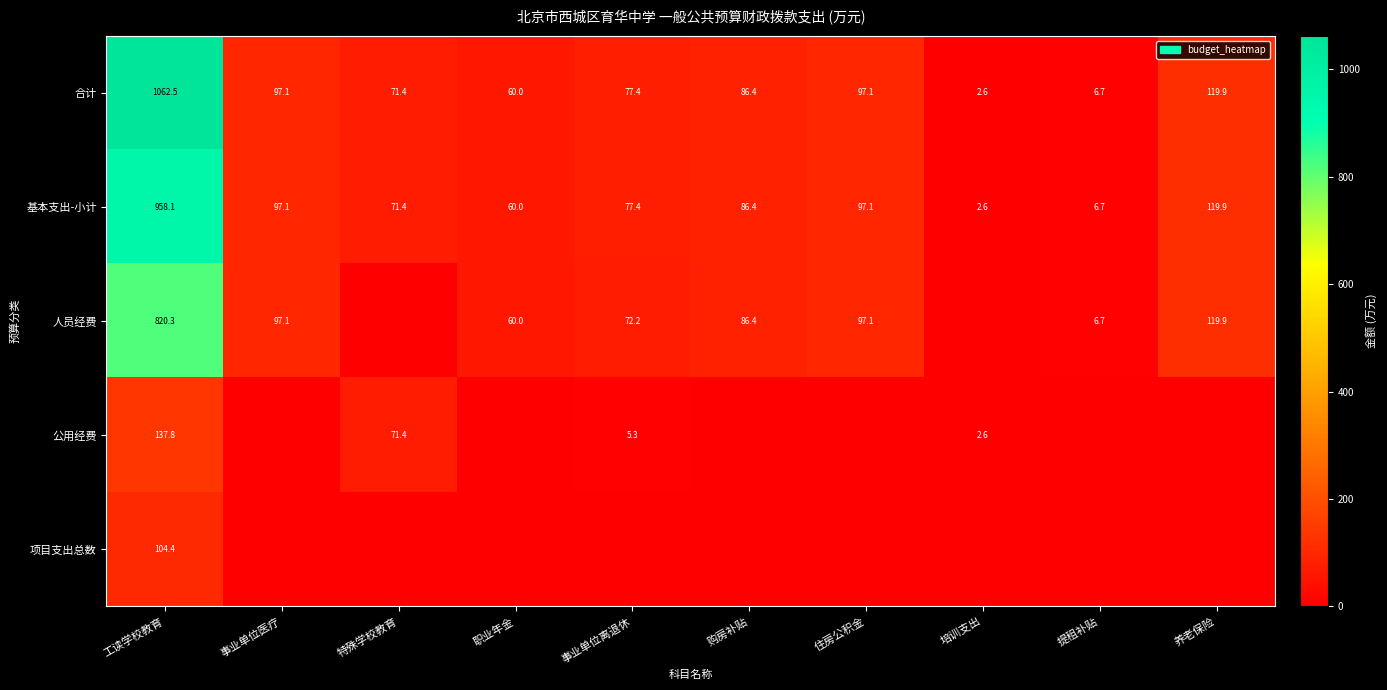

Which category has the highest value in the 合计 series?

工读学校教育